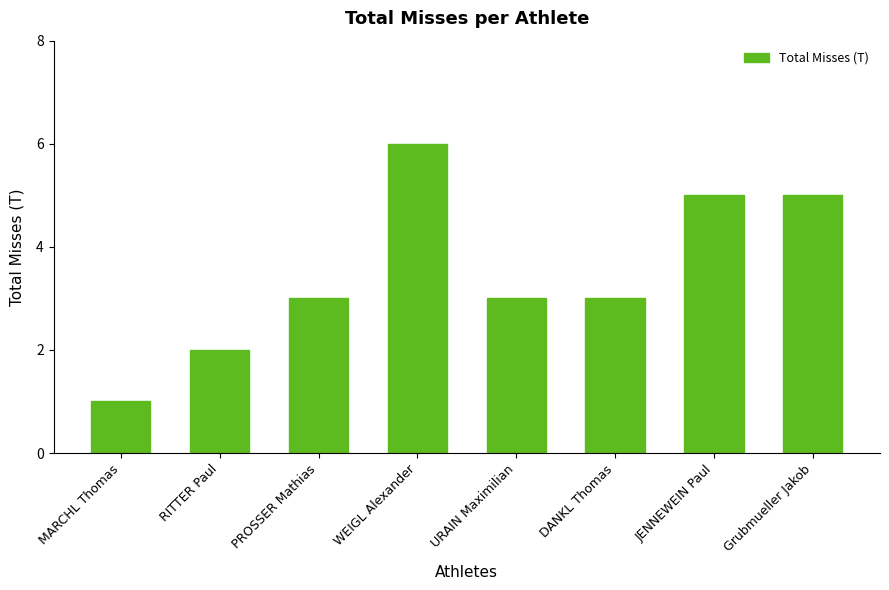

What position from the right is PROSSER Mathias?

6